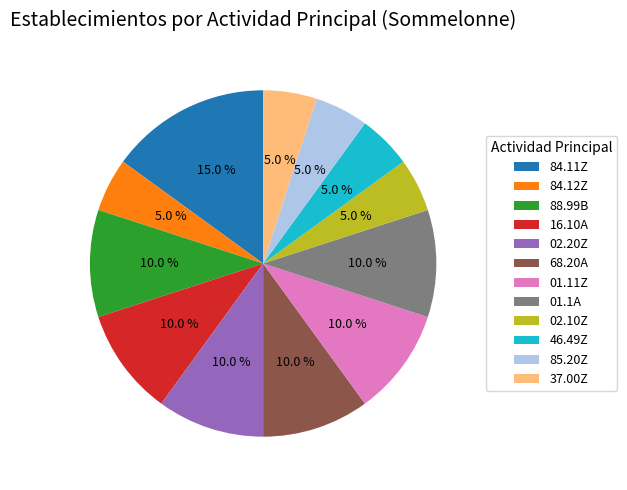

Does 85.20Z represent more than half of the total?

No